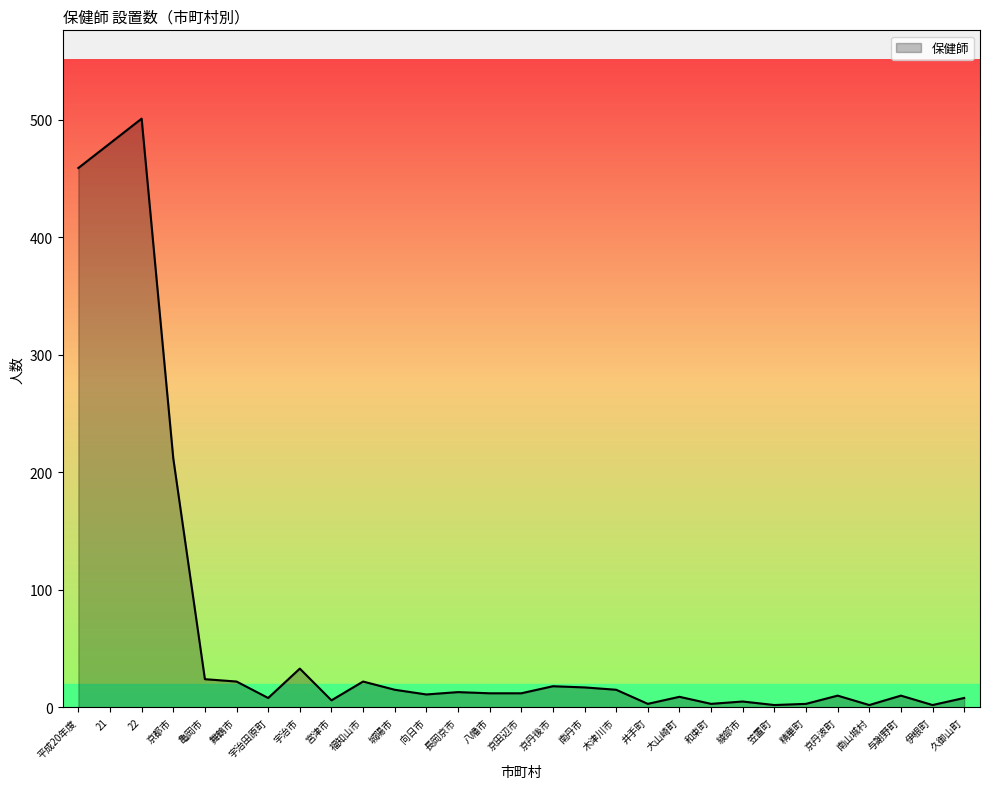

Which label corresponds to the largest value in the chart?

22